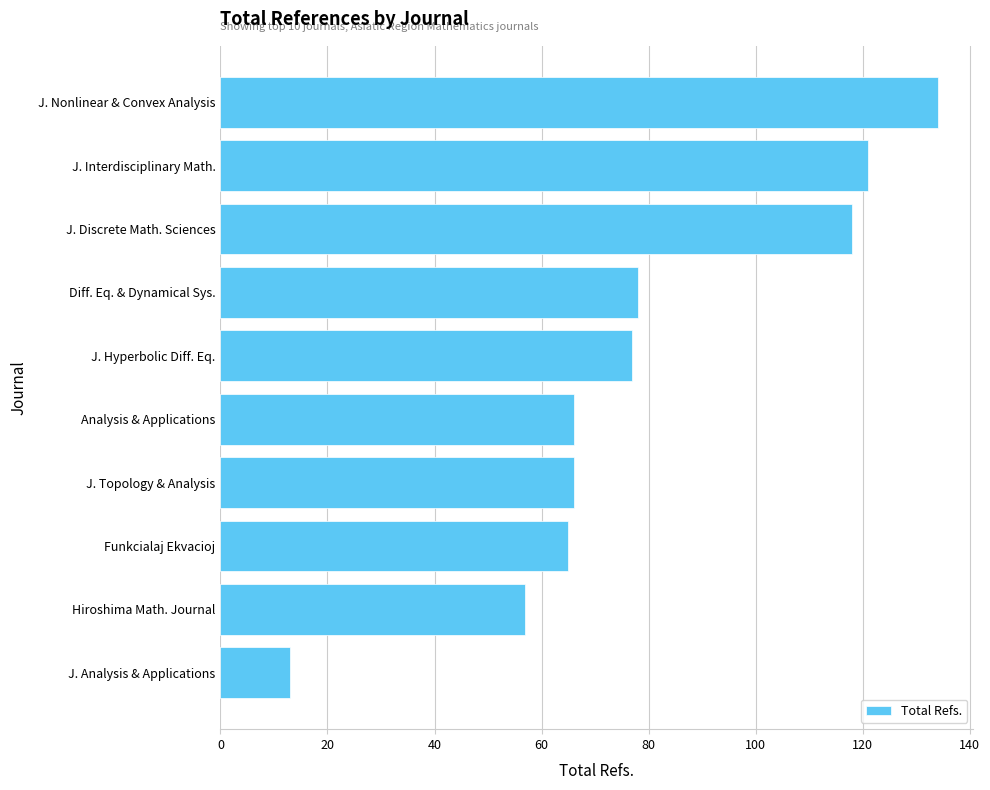

How many data points does each series have?

10